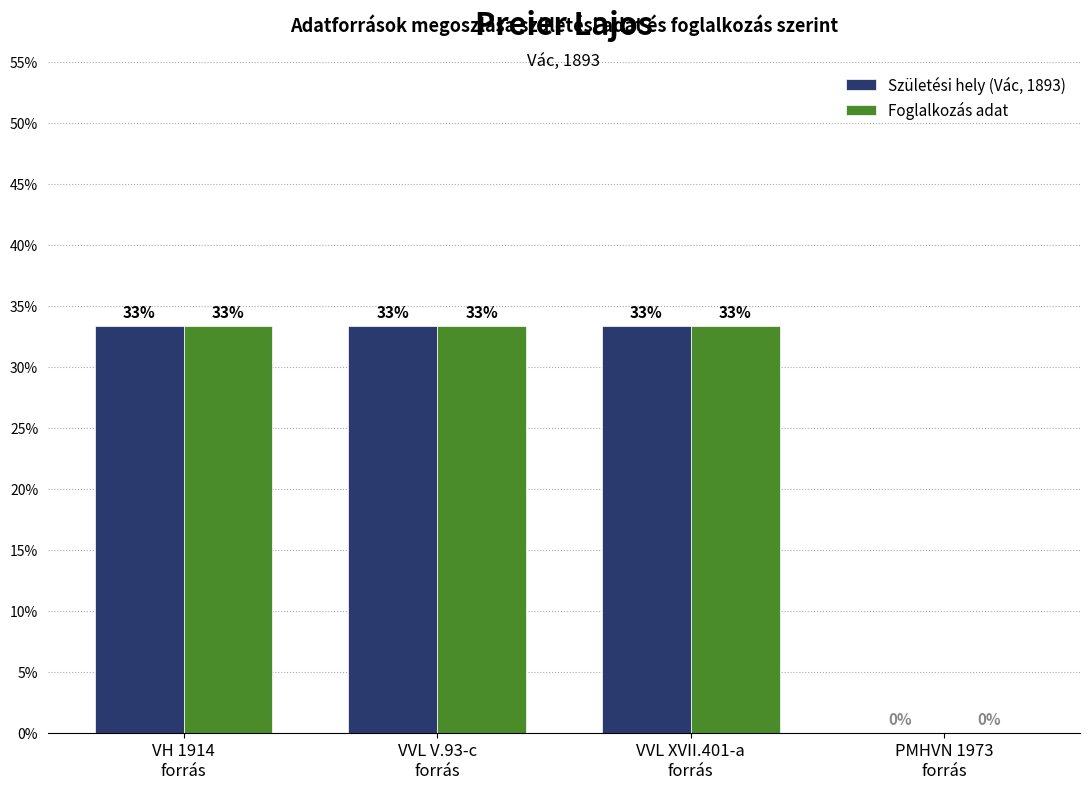

Is it true that Foglalkozás adat equals 0.5 at VH 1914
forrás?

False